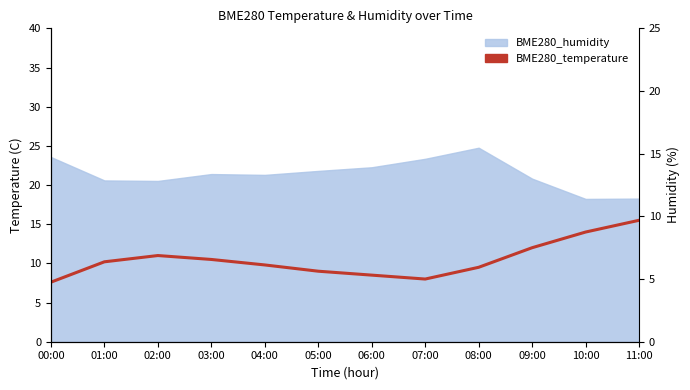

The value at 09:00 is 3.9. True or false?

False